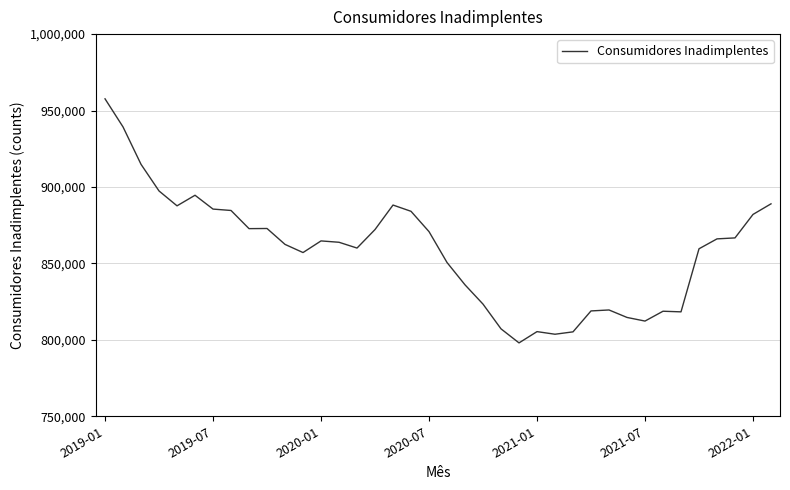

What is the greatest value displayed?

957663